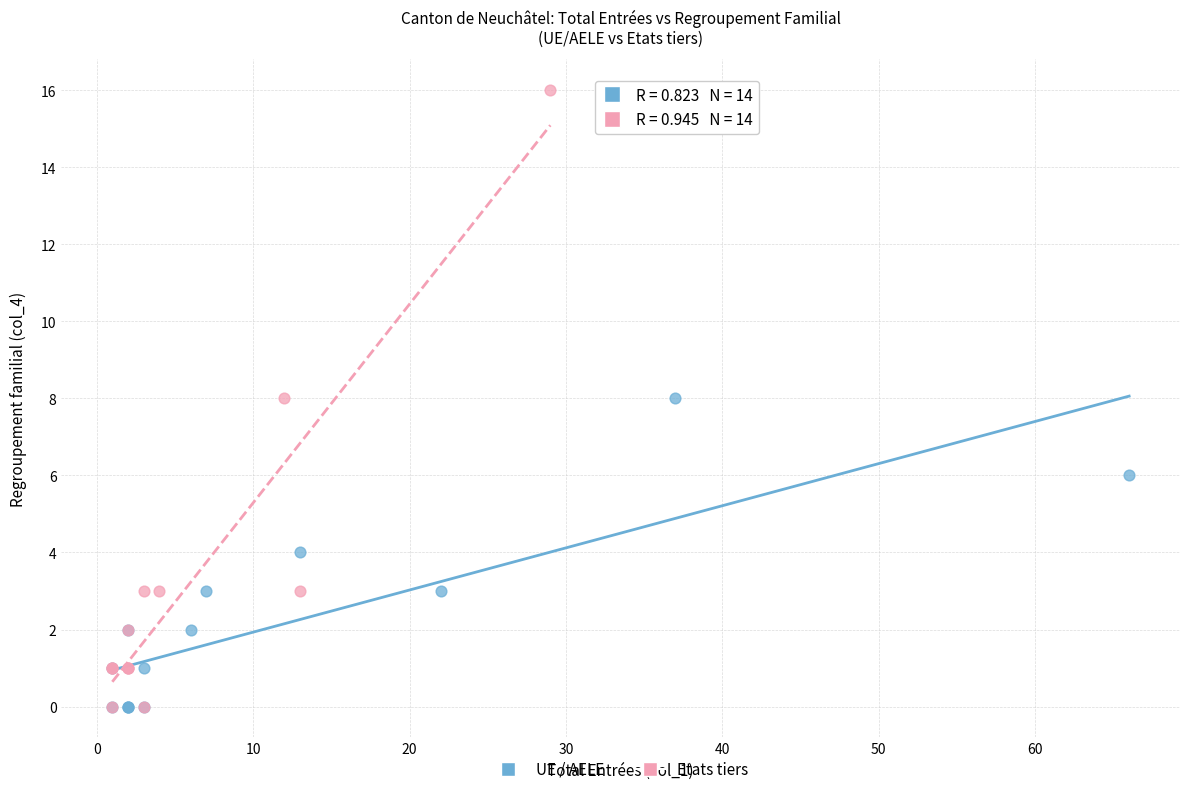

Which series has the widest spread of Y values?

Etats tiers